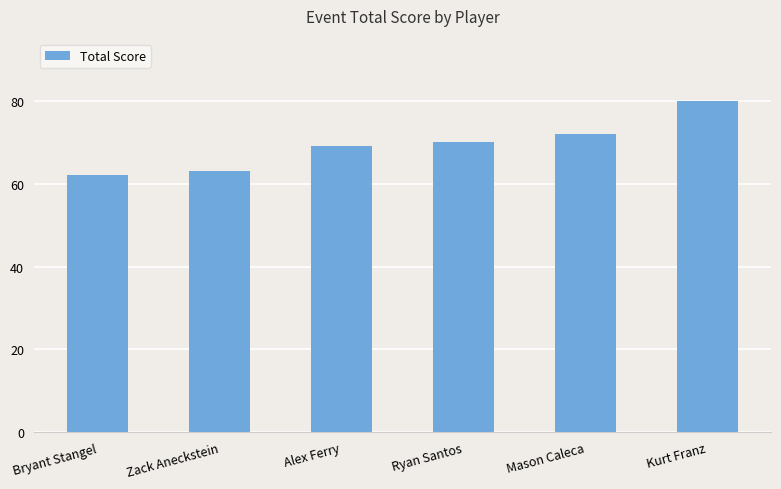

Between Bryant Stangel and Ryan Santos, which is larger?

Ryan Santos